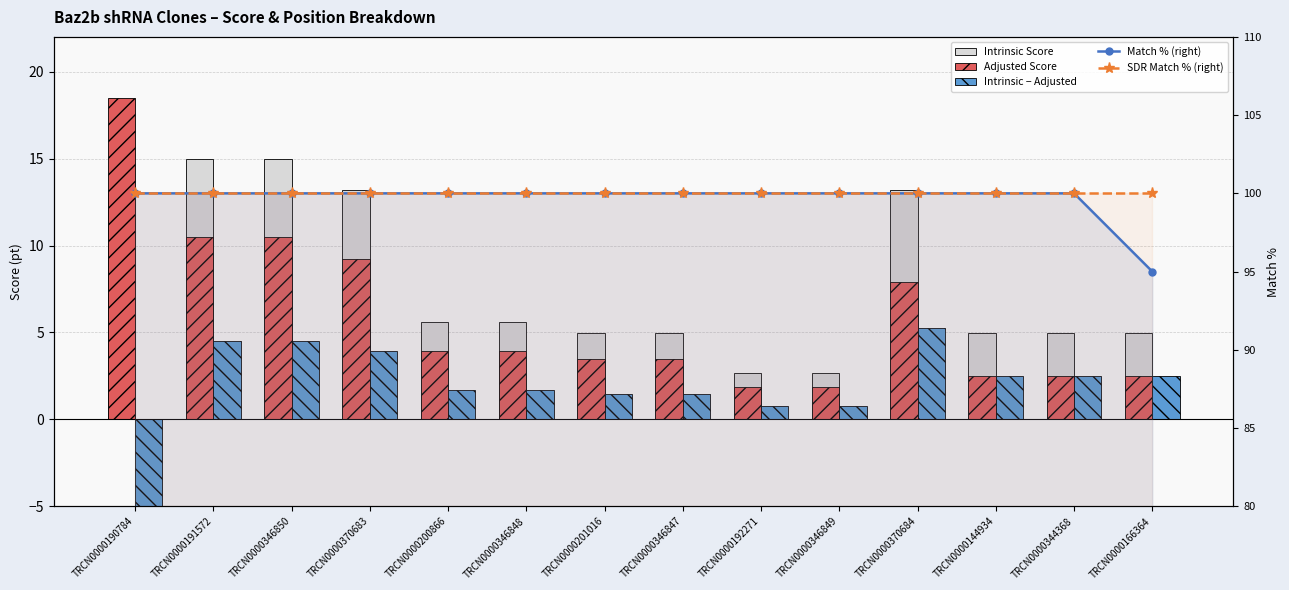

List the series in order of their peak value, lowest first.

Intrinsic − Adjusted, Intrinsic Score, Adjusted Score, Match % (right), SDR Match % (right)